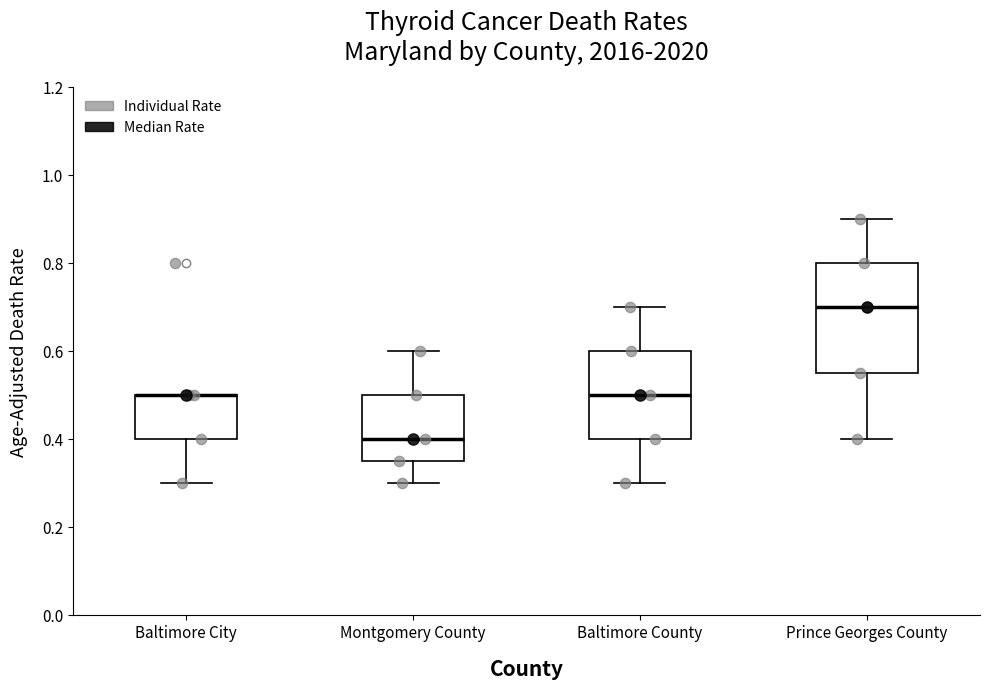

Reading left to right, read every box against the y-axis: the position of its median line, the range the box covers, and the ends of its whiskers. The values are not printed on the chart, so give them approximately, as read against the axis.

Baltimore City: median 0.50 (drawn on the box's upper edge), box 0.40 to 0.50, whiskers 0.30 to 0.50
Montgomery County: median 0.40, box 0.36 to 0.50, whiskers 0.30 to 0.60
Baltimore County: median 0.50, box 0.40 to 0.60, whiskers 0.30 to 0.70
Prince Georges County: median 0.70, box 0.56 to 0.80, whiskers 0.40 to 0.90